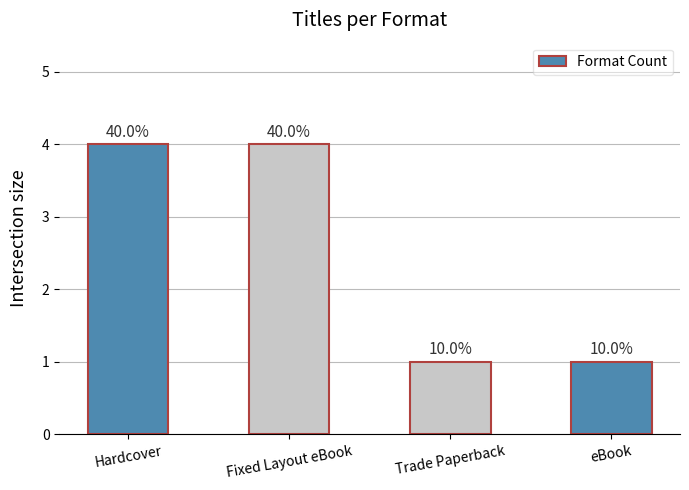

What is the approximate value at Fixed Layout eBook?

4